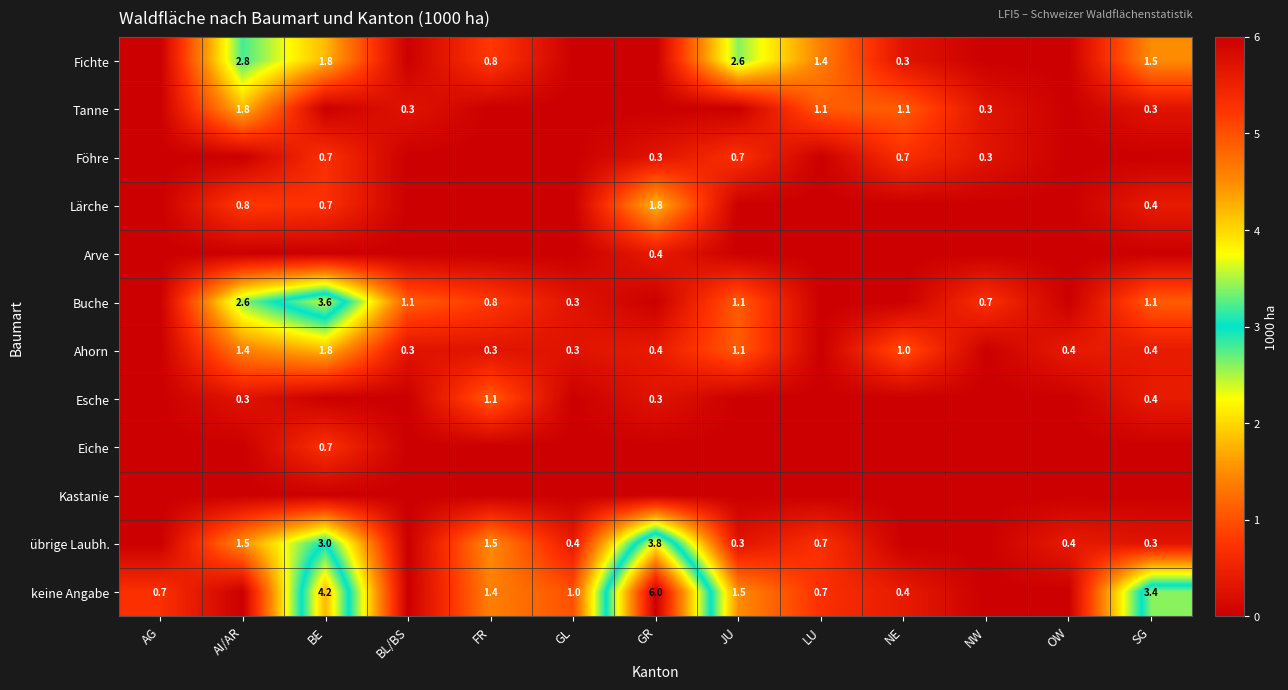

True or false: keine Angabe has a value of 1.4 at FR.

True